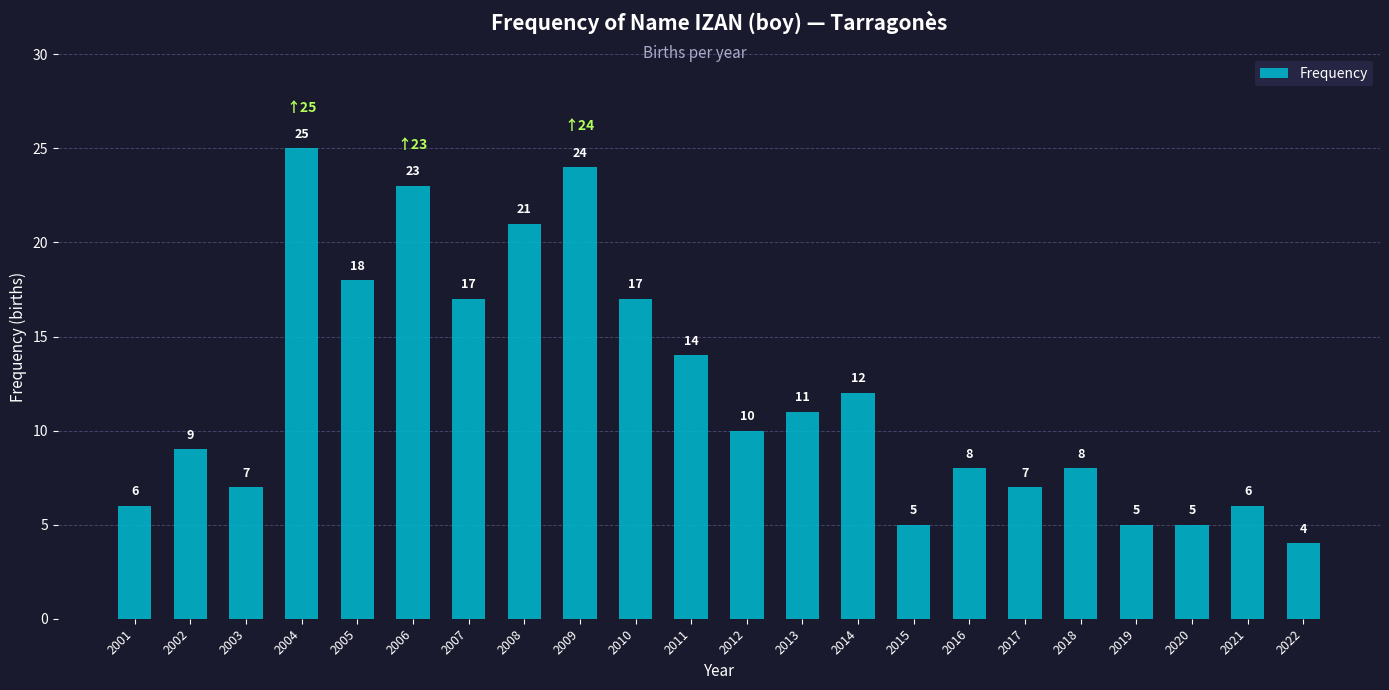

What is the sum of all values?

262